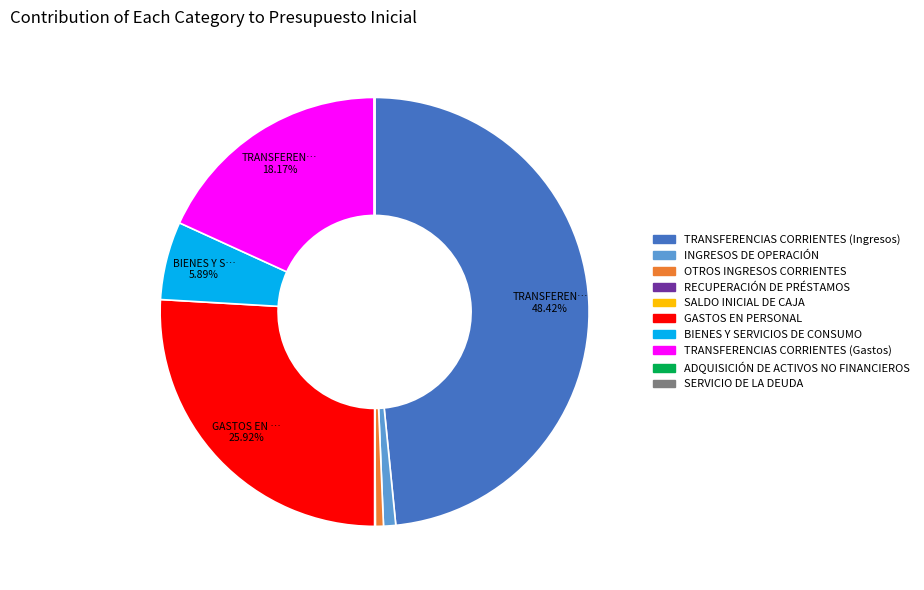

Is there any slice that represents more than half of the pie?

No